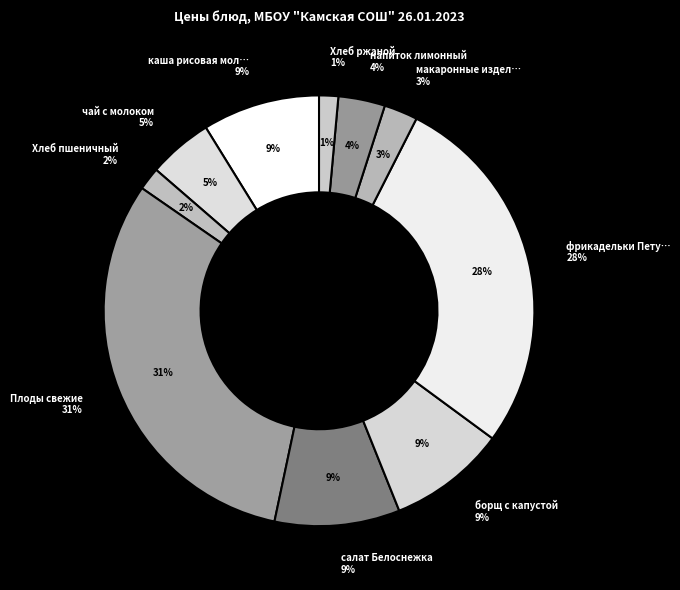

What is the largest slice in the pie chart?

Плоды свежие